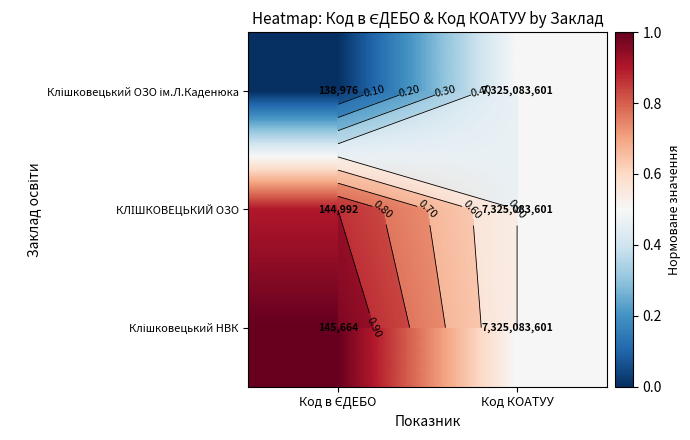

Which series has the largest total across all categories?

Клішковецький НВК